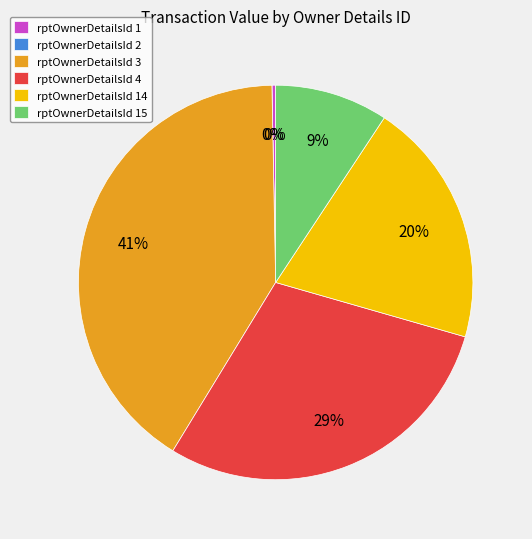

What is the smallest slice in the pie chart?

1